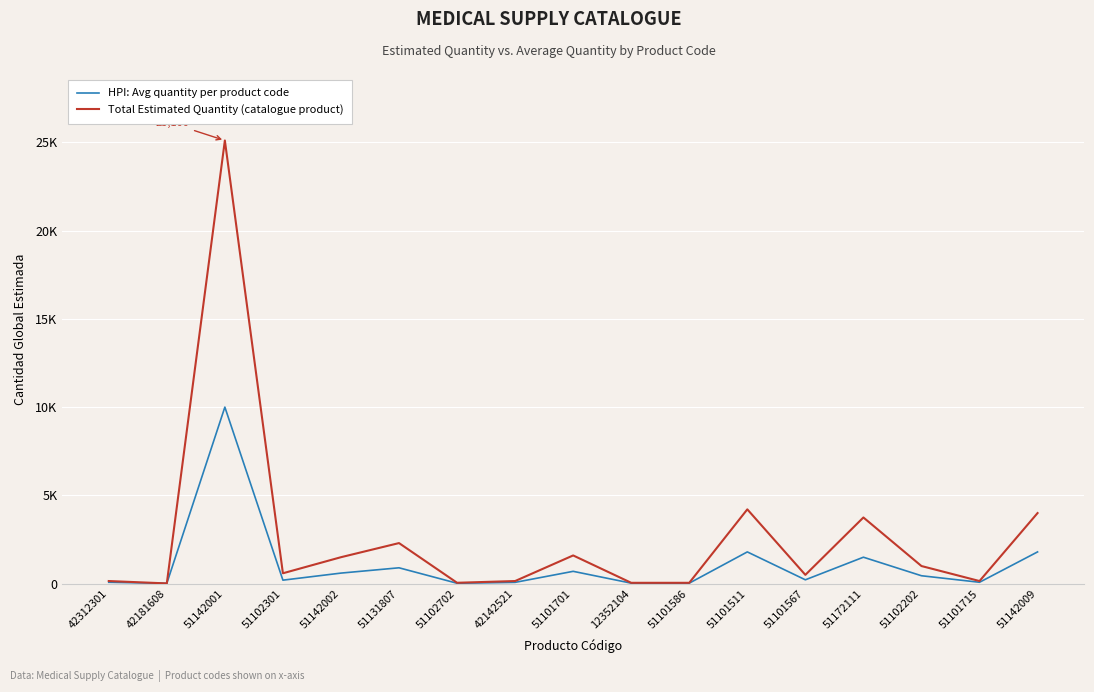

Reading left to right, extract all data points from this chart.

HPI: Avg quantity per product code: 42312301=80	42181608=20	51142001=10000	51102301=200	51142002=600	51131807=900	51102702=25	42142521=75	51101701=700	12352104=30	51101586=30	51101511=1800	51101567=220	51172111=1500	51102202=450	51101715=80	51142009=1800
Total Estimated Quantity (catalogue product): 42312301=150	42181608=16	51142001=25100	51102301=590	51142002=1500	51131807=2300	51102702=52	42142521=150	51101701=1600	12352104=50	51101586=50	51101511=4210	51101567=500	51172111=3750	51102202=1000	51101715=150	51142009=4000